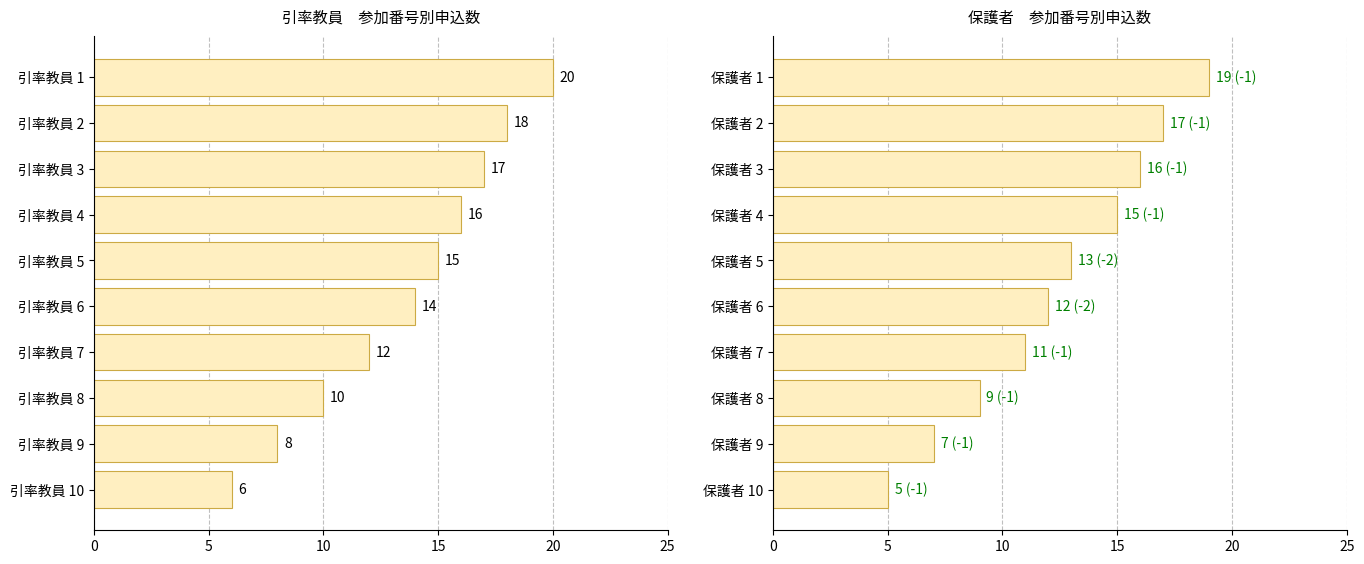

What is the lowest value of the 引率教員 series?

6